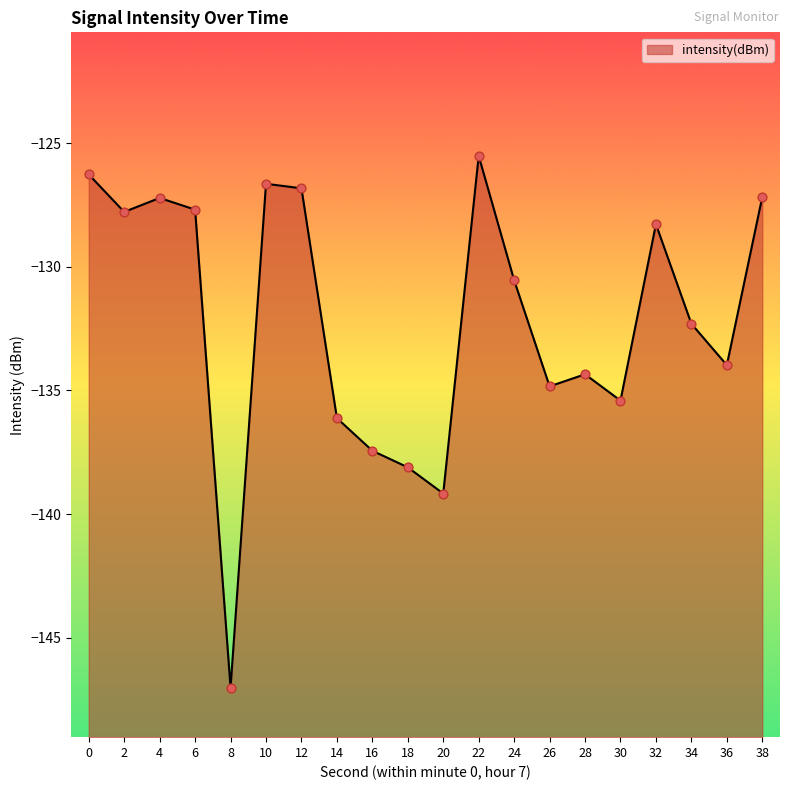

What is the change in value from 24 to 38?

+3.4